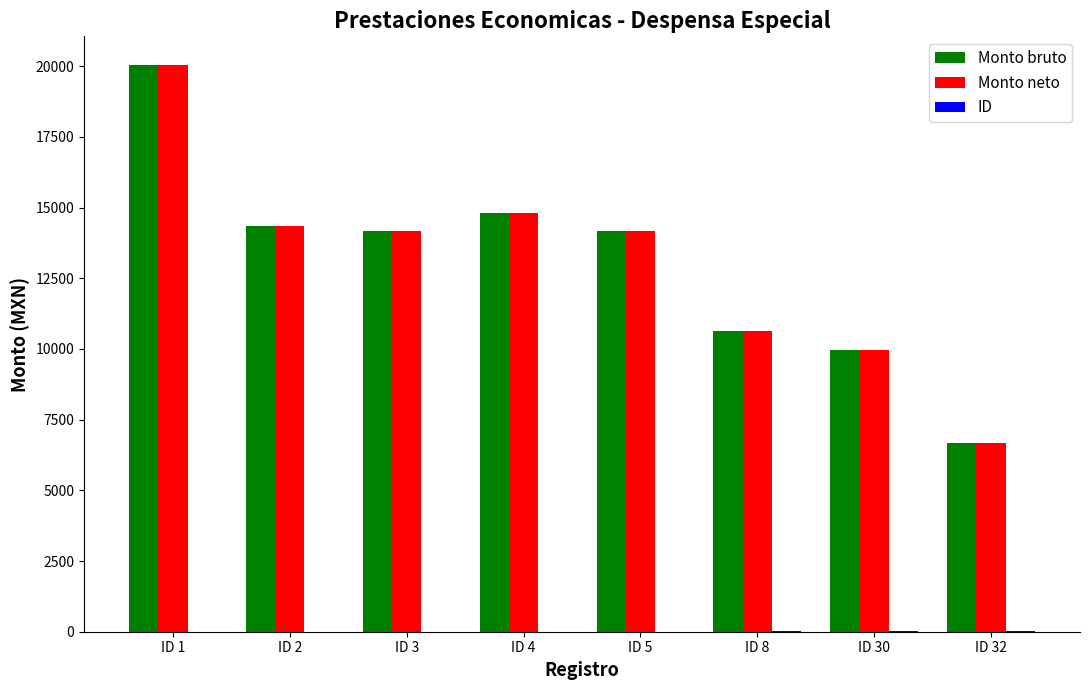

What is the sum of all Monto neto values?

104812.9